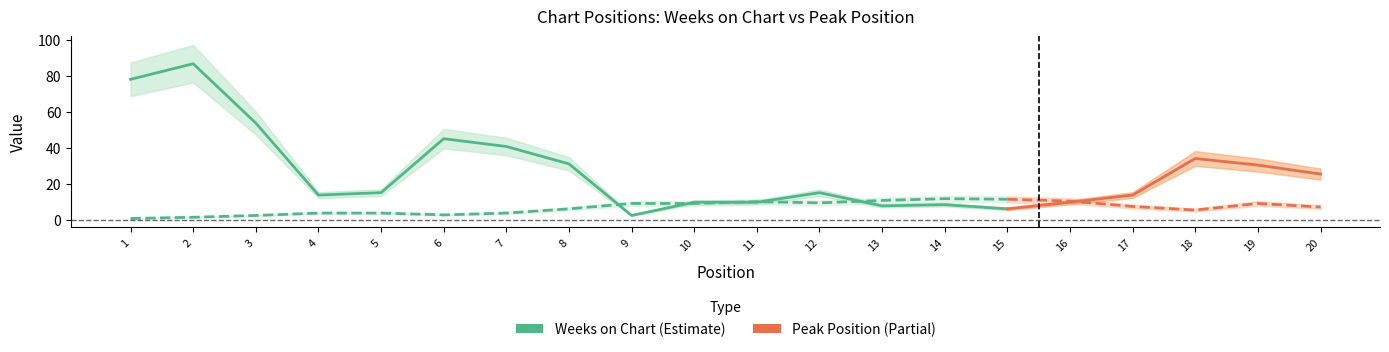

What are all the series names shown in the legend?

Weeks on Chart, Peak Position